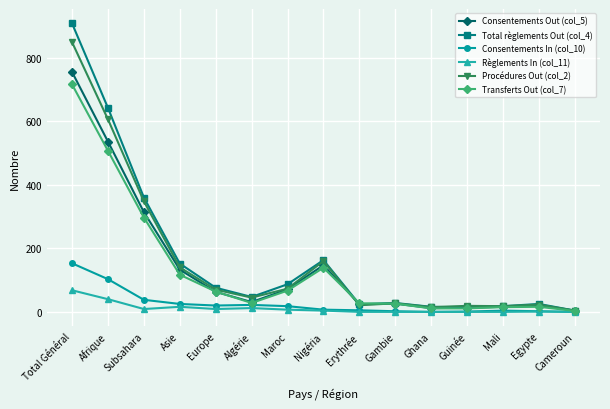

Count the number of categories in the chart.

15